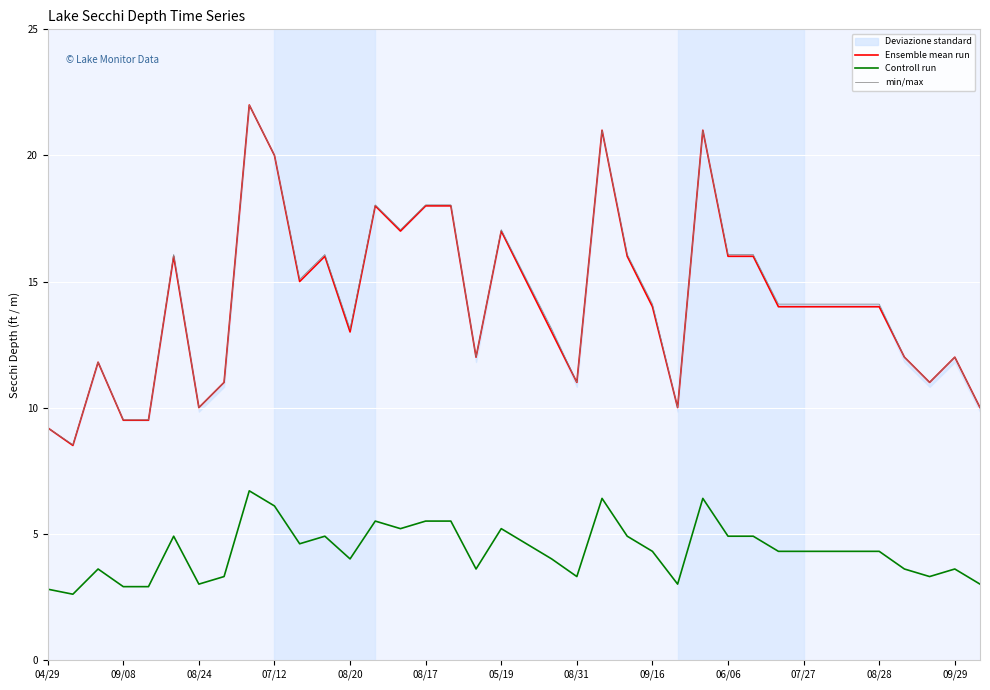

What is the maximum value shown in the chart?

22.0